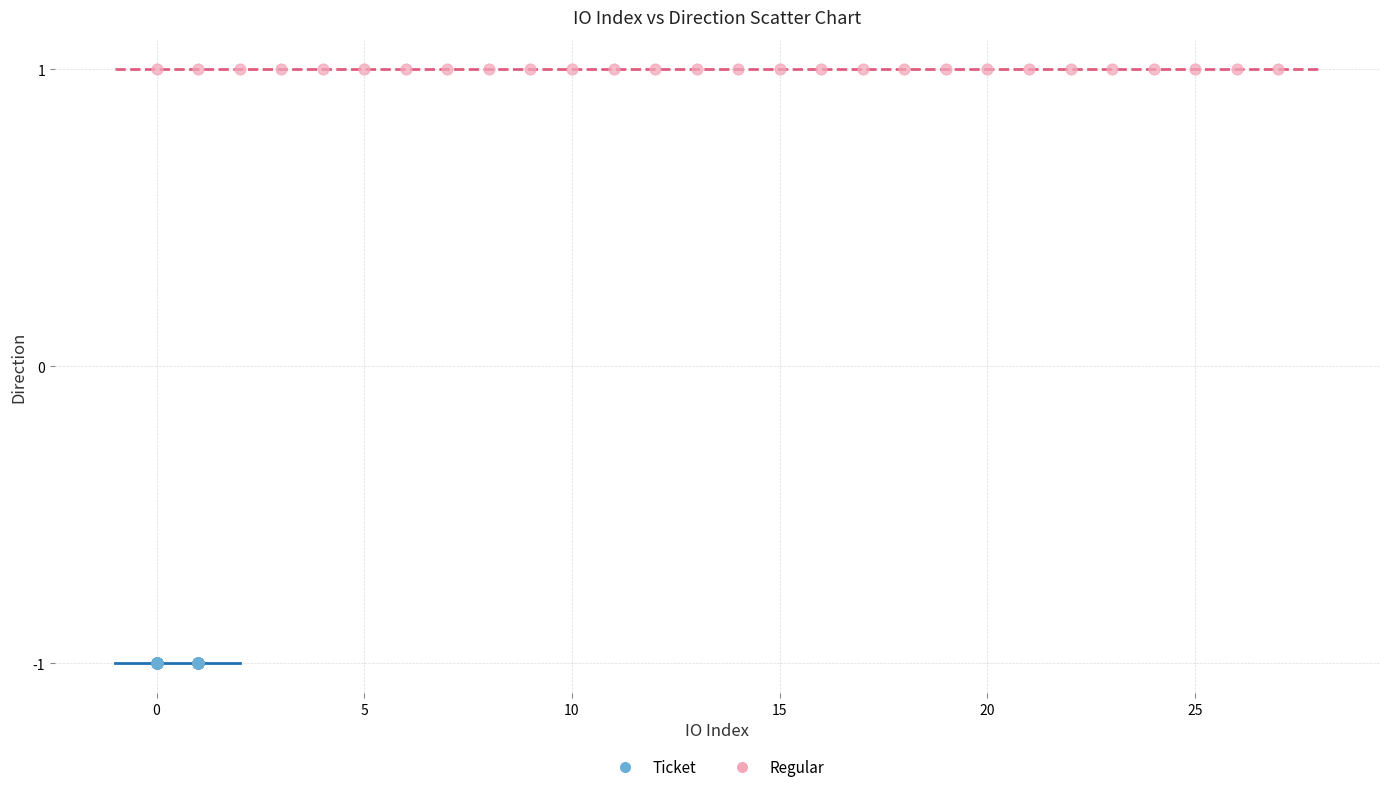

Which series reaches the maximum Y coordinate?

Regular